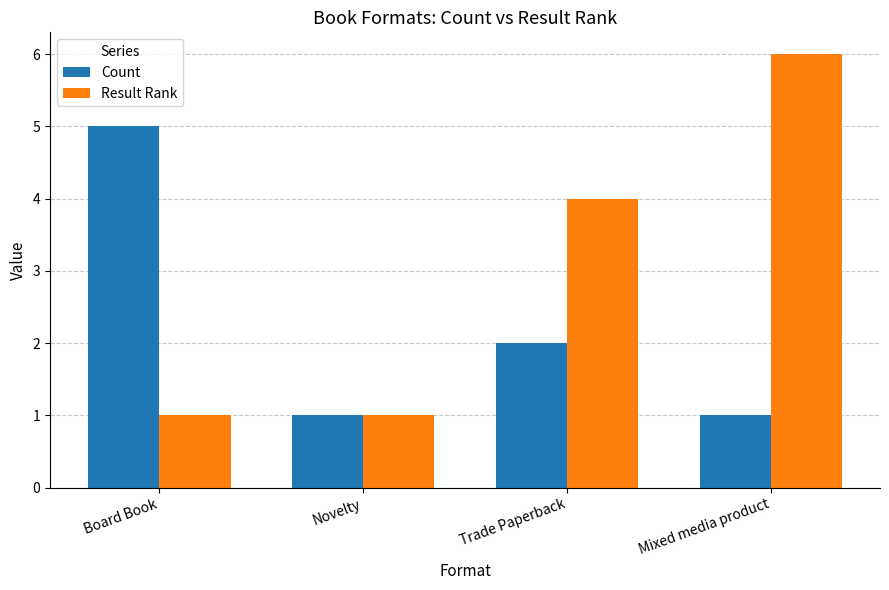

At which category is the sum across all series the highest?

Mixed media product